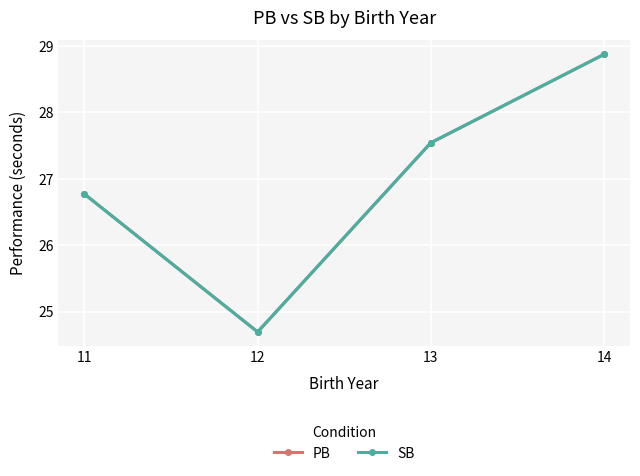

Is this an area chart (filled region under the line)?

No